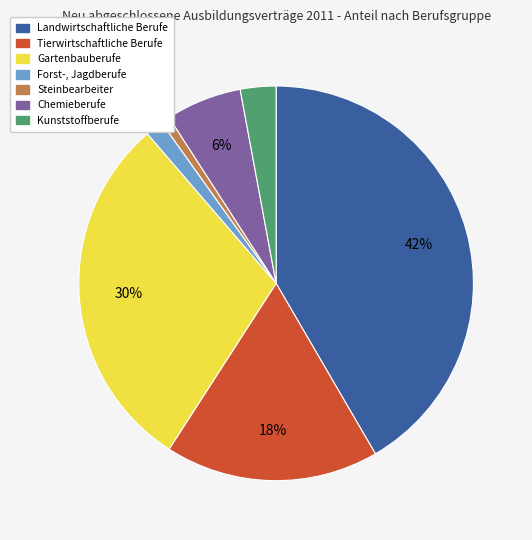

To the nearest percent, what is the difference between the largest and smallest slice percentages?

41%